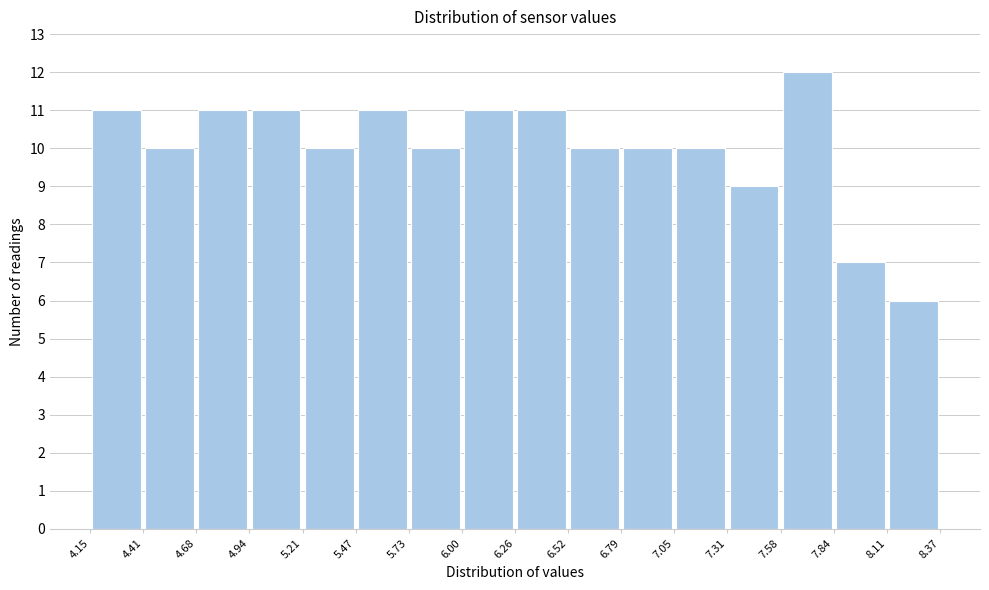

Reading left to right, transcribe this chart: for each bar, give the range it covers on the x-axis and its height. The values are not printed on the chart, so give them approximately, as read against the axis.

4.15 to 4.41: 11
4.41 to 4.68: 10
4.68 to 4.94: 11
4.94 to 5.21: 11
5.21 to 5.47: 10
5.47 to 5.73: 11
5.73 to 6.00: 10
6.00 to 6.26: 11
6.26 to 6.52: 11
6.52 to 6.79: 10
6.79 to 7.05: 10
7.05 to 7.31: 10
7.31 to 7.58: 9
7.58 to 7.84: 12
7.84 to 8.11: 7
8.11 to 8.37: 6